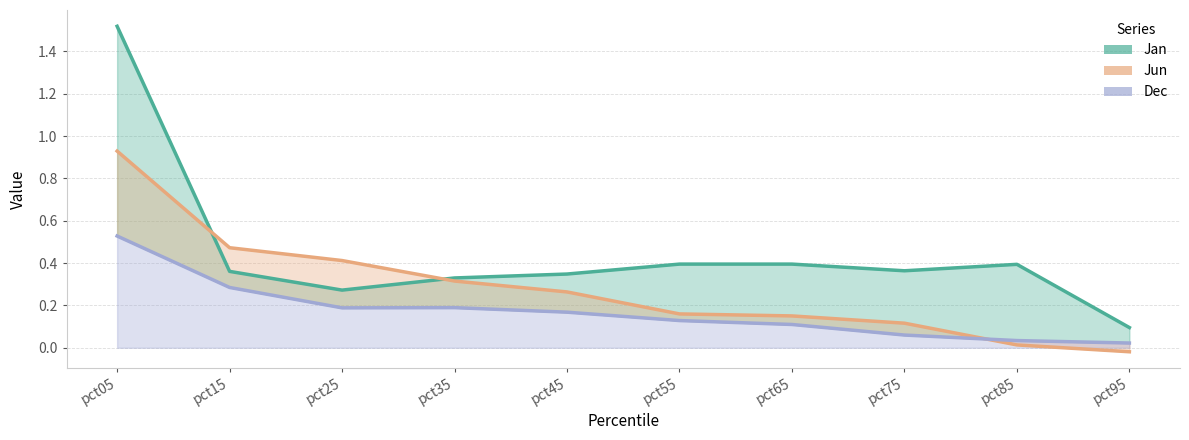

What are all the series names shown in the legend?

Jan, Dec, Jun